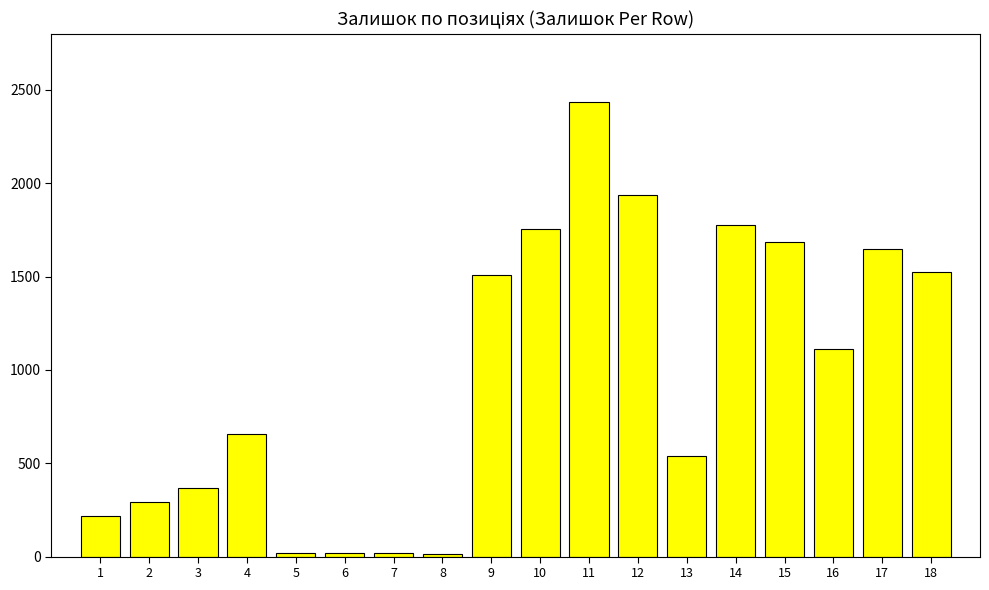

Is it true that the value at 15 is 1068?

False